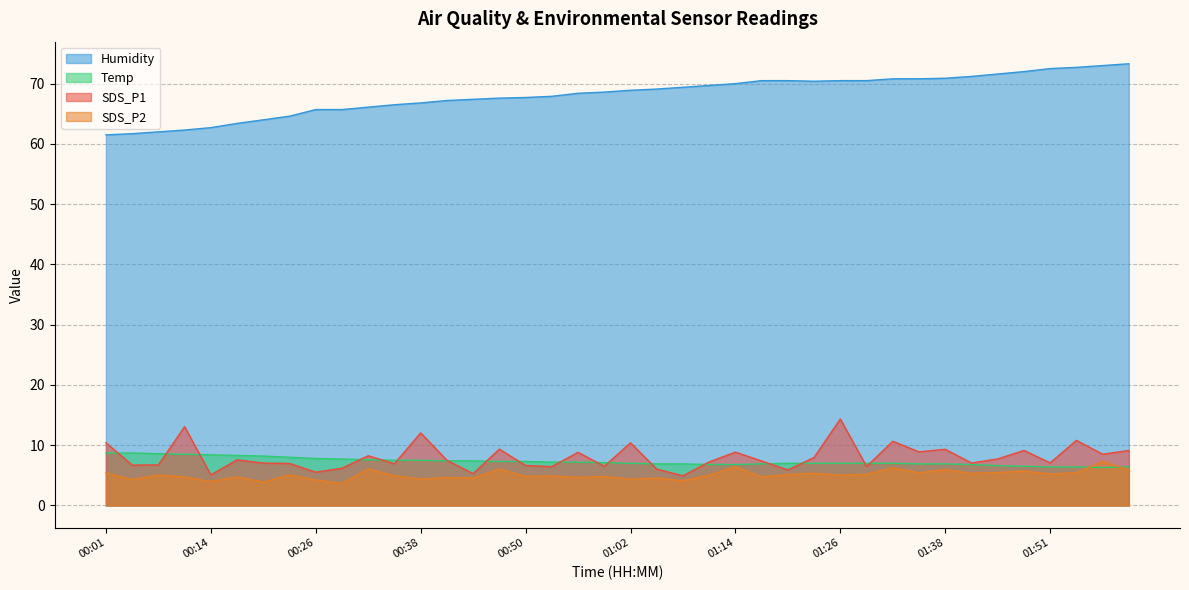

How many data points does each series have?

40